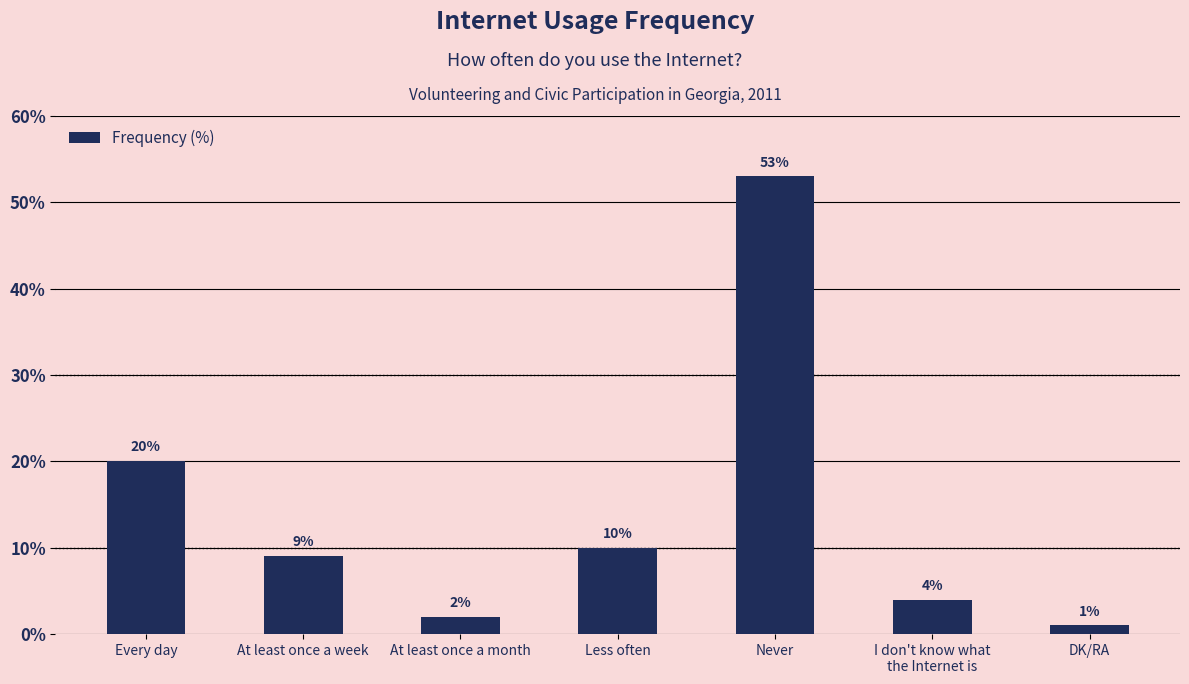

What is the sum of all values?

99